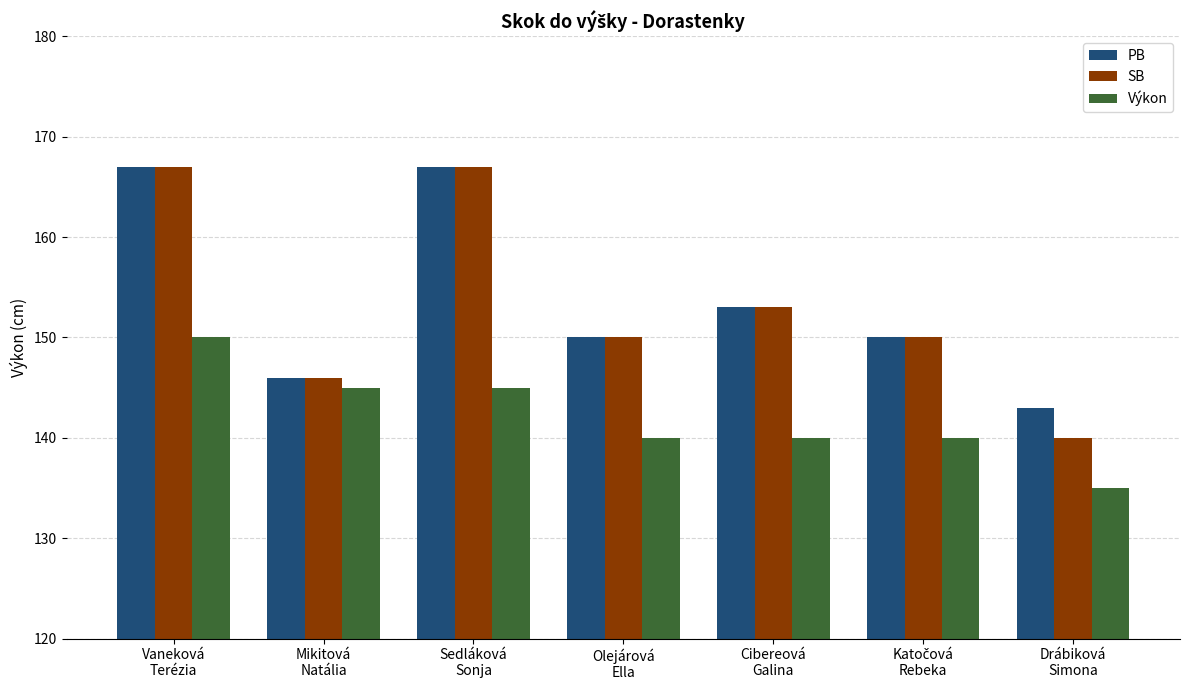

What is the average value of the SB series?

153